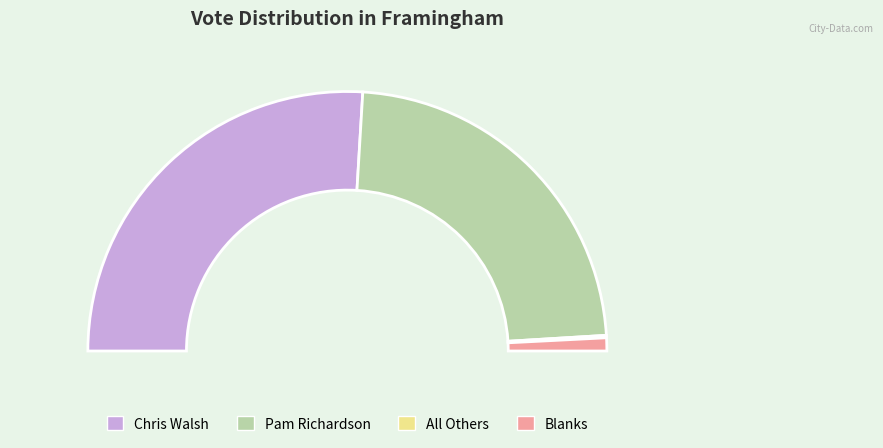

To the nearest percent, what is the difference between the largest and smallest slice percentages?

52%